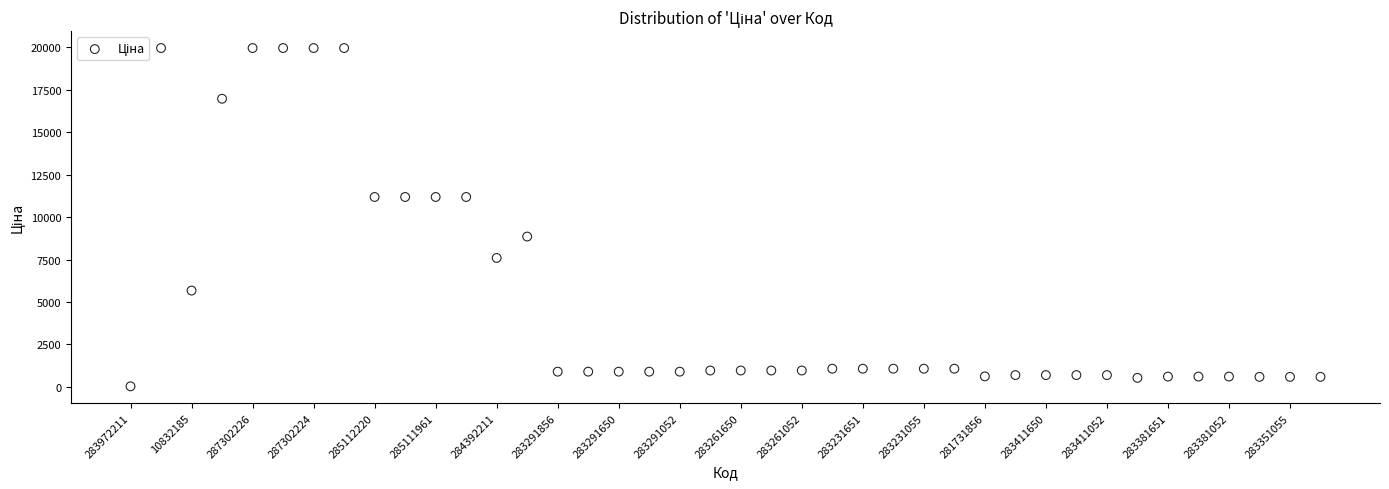

What is the range of Y values (max minus min)?

19932.1